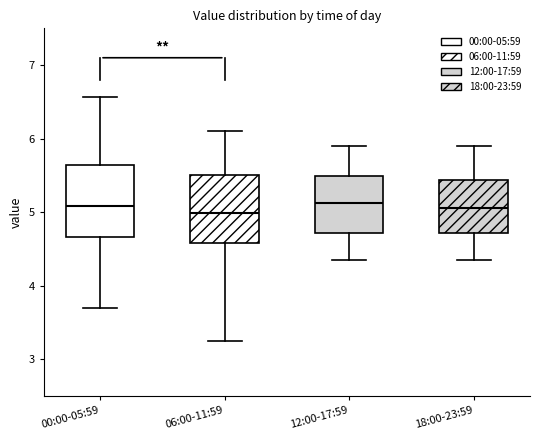

Reading left to right, read every box against the y-axis: the position of its median line, the range the box covers, and the ends of its whiskers. The values are not printed on the chart, so give them approximately, as read against the axis.

00:00-05:59: median 5.1, box 4.7 to 5.6, whiskers 3.7 to 6.6
06:00-11:59: median 5.0, box 4.6 to 5.5, whiskers 3.3 to 6.1
12:00-17:59: median 5.1, box 4.7 to 5.5, whiskers 4.4 to 5.9
18:00-23:59: median 5.1, box 4.7 to 5.4, whiskers 4.4 to 5.9